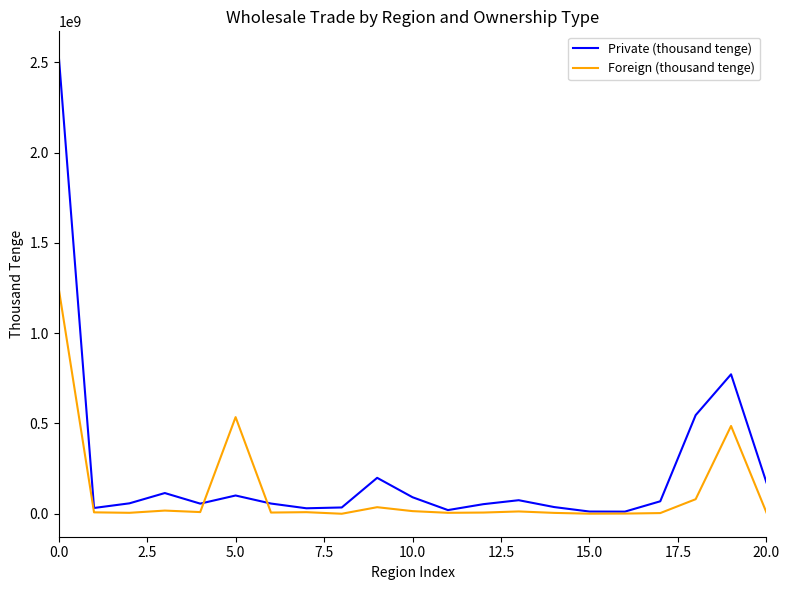

What is the difference between the maximum and minimum values in the Private (thousand tenge) series?

2532296565